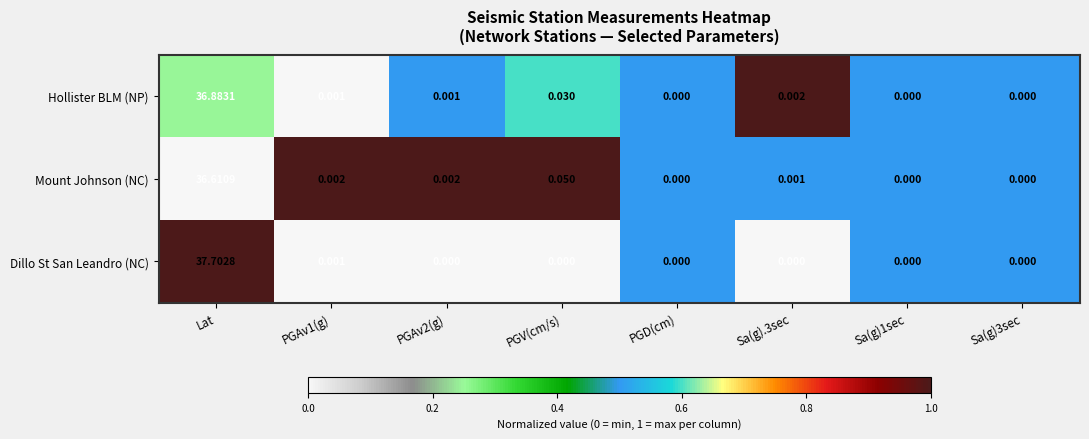

Rank the series by their average value, from lowest to highest.

Mount Johnson (NC), Hollister BLM (NP), Dillo St San Leandro (NC)